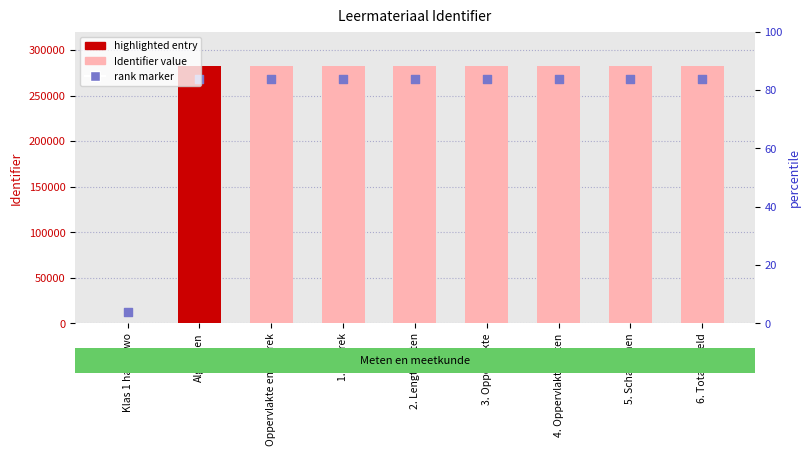

Which series contains the highest Y value?

Identifier